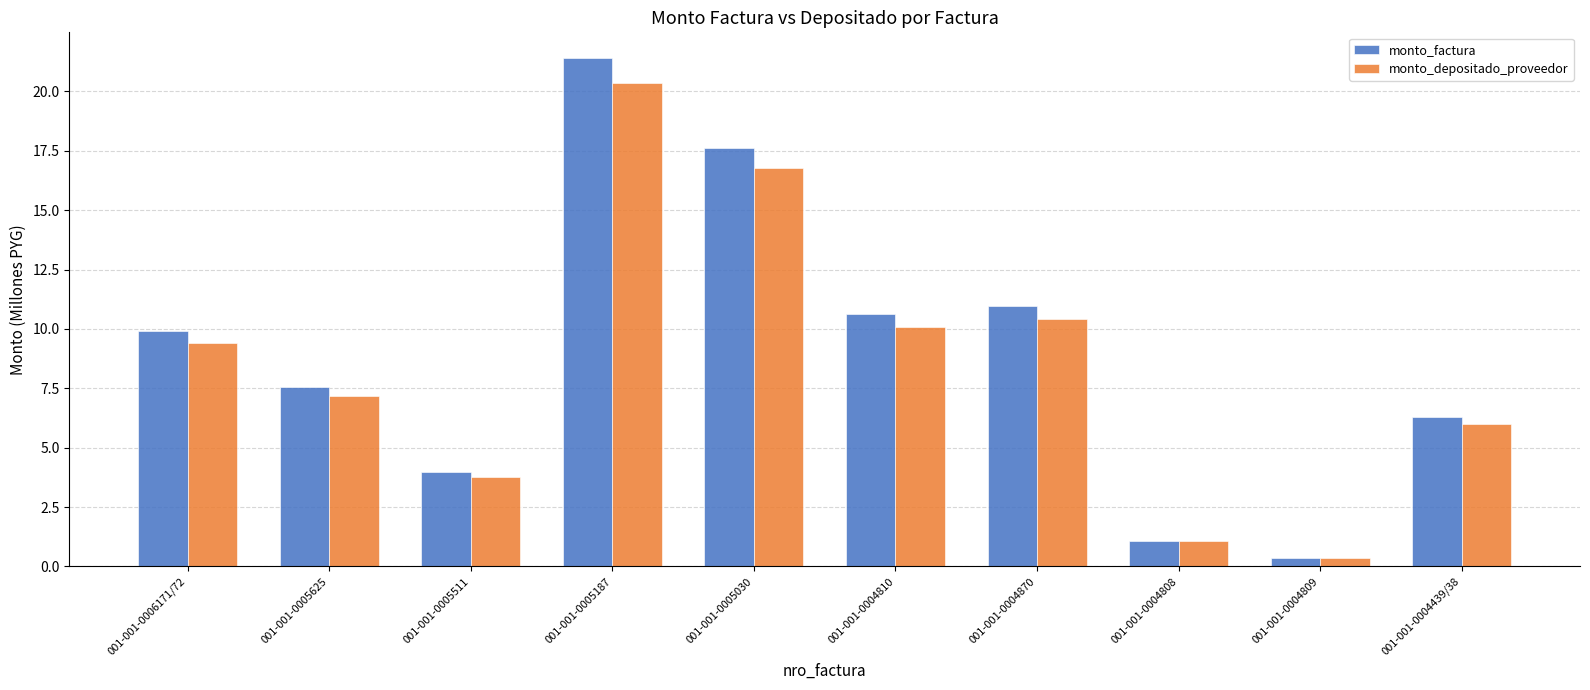

Between 001-001-0005187 and 001-001-0004810, which series saw the biggest shift?

monto_factura